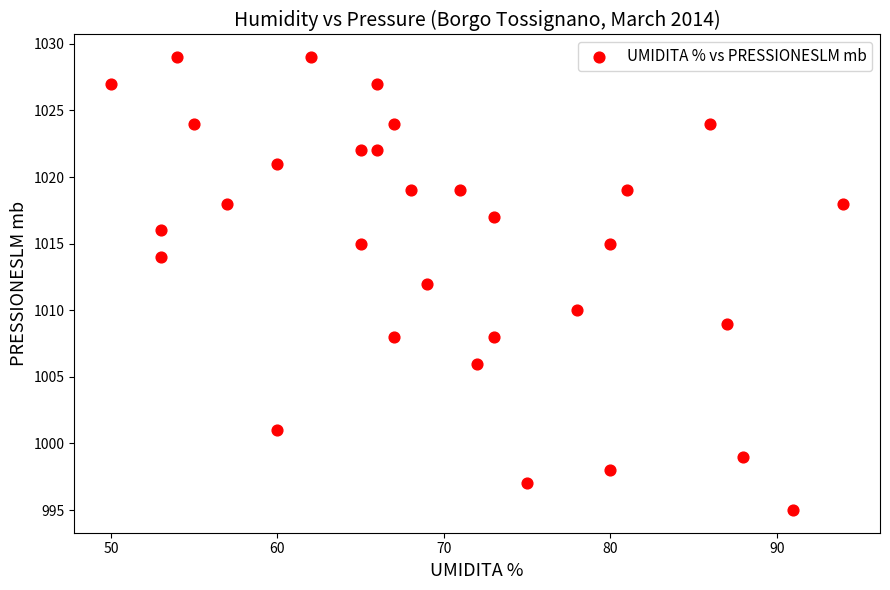

What is the range of X values (max minus min)?

44